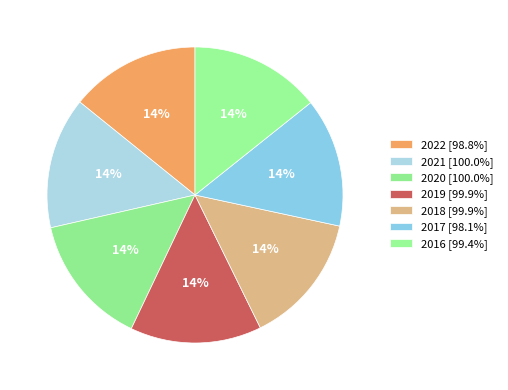

Is 2018 the majority of the pie?

No